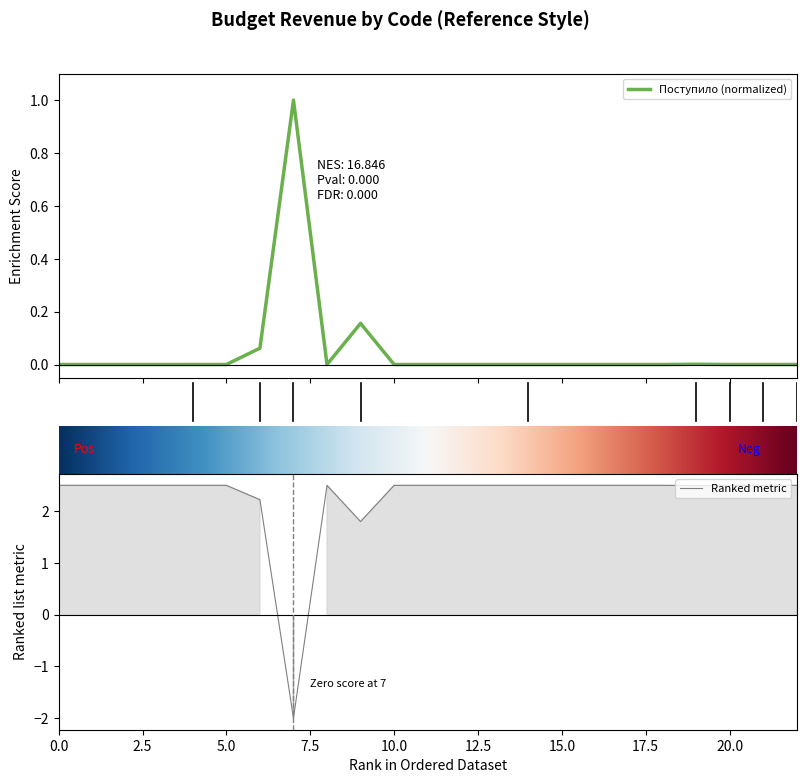

What is the lowest value of the Ranked metric series?

-2.0